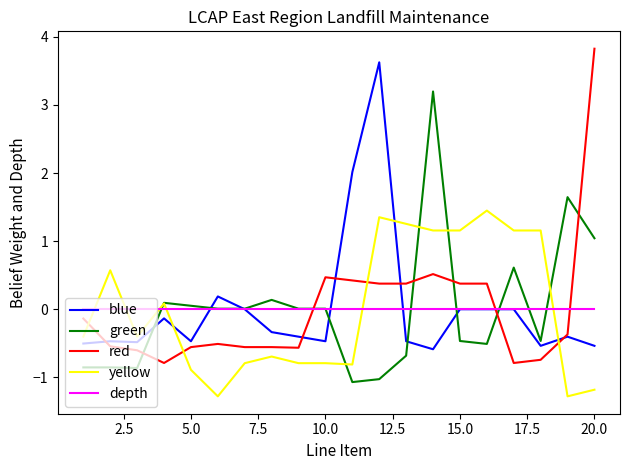

Which series has the largest range (max minus min)?

red